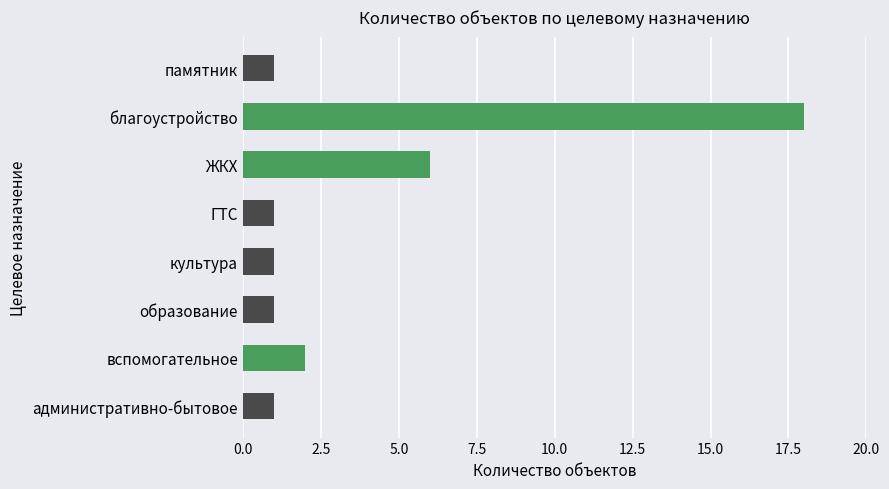

Approximately how many times larger is the value at ГТС compared to культура?

1.0